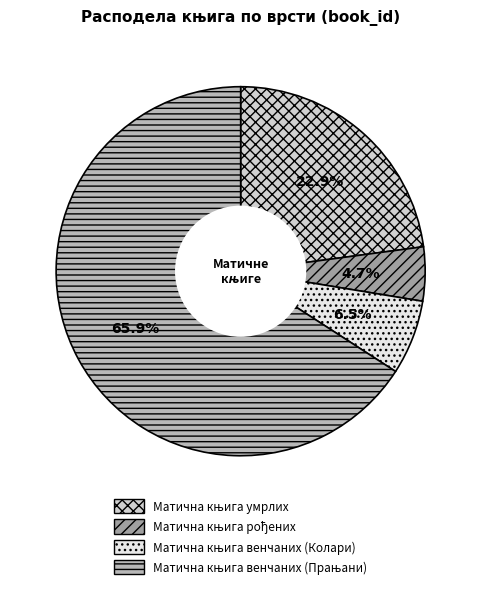

Does any single category account for the majority?

Yes